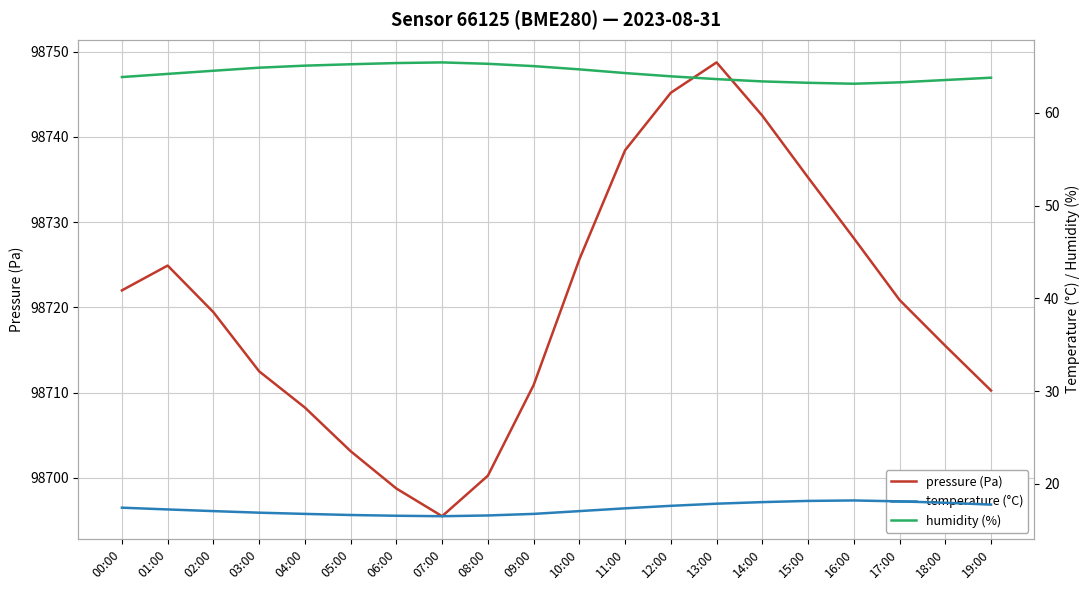

True or false: pressure (Pa) and humidity (%) intersect in this chart.

False